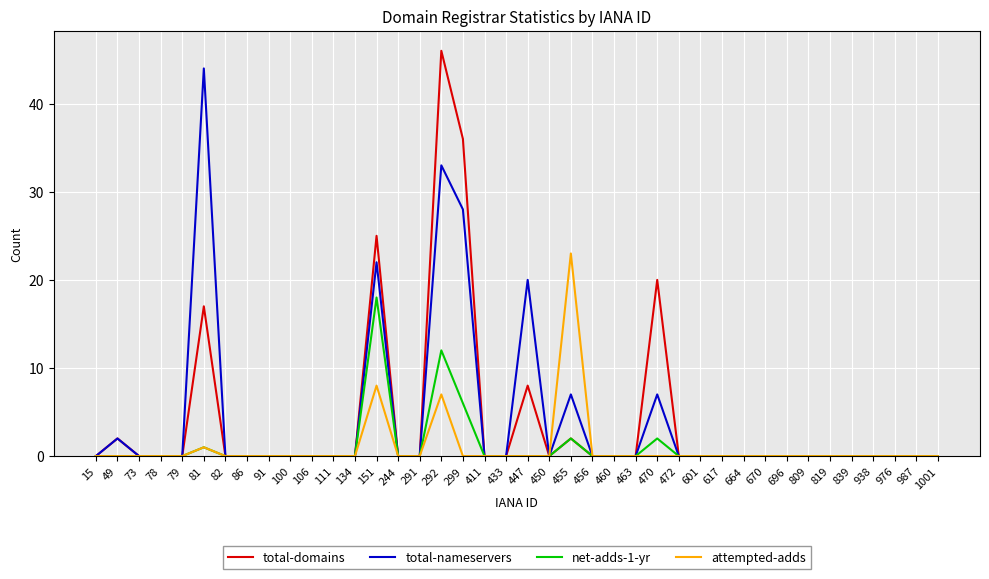

List the series in order of their peak value, lowest first.

net-adds-1-yr, attempted-adds, total-nameservers, total-domains